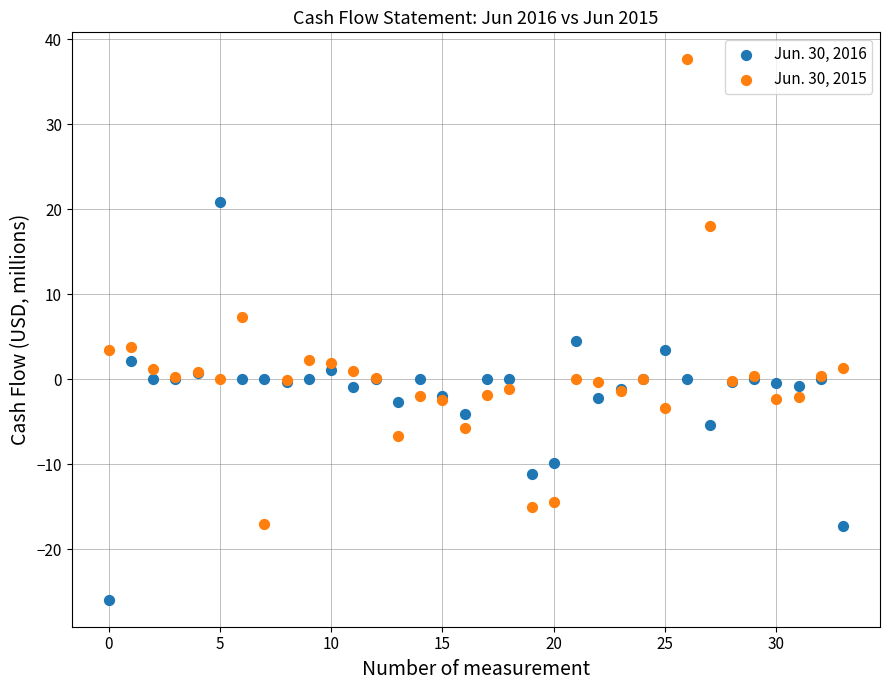

Which series reaches the maximum Y coordinate?

Jun. 30, 2015